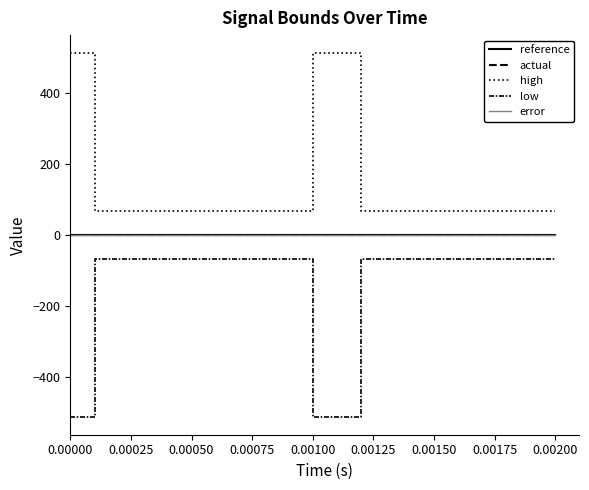

Rank the series by their maximum value, from lowest to highest.

low, reference, actual, error, high